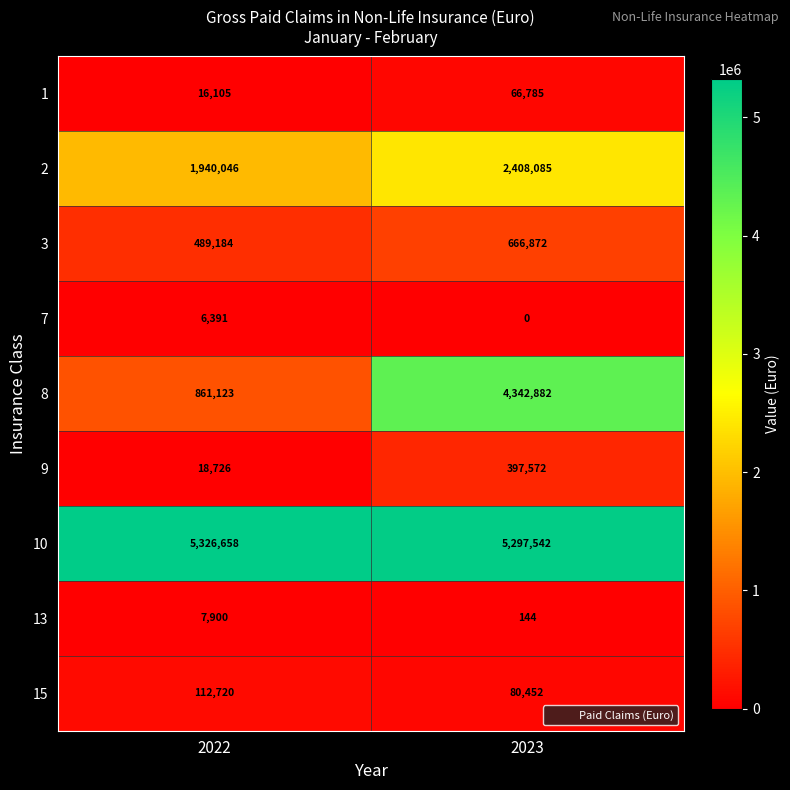

At 2022, list the series in order from smallest to largest.

7, 13, 1, 9, 15, 3, 8, 2, 10